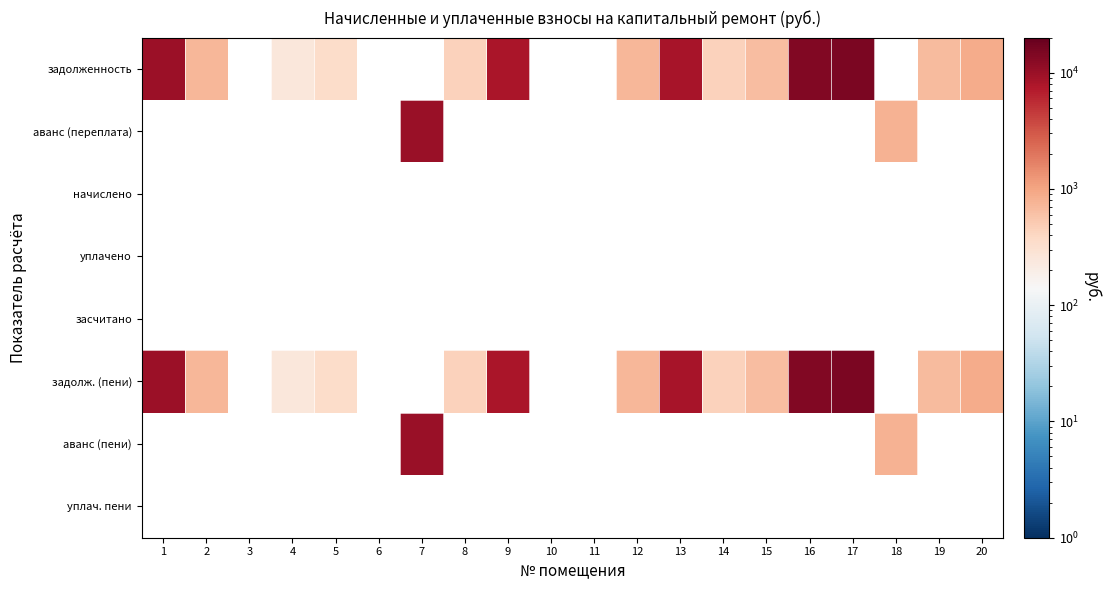

What is the sum of the аванс (пени) values at 18 and 7?

11018.8